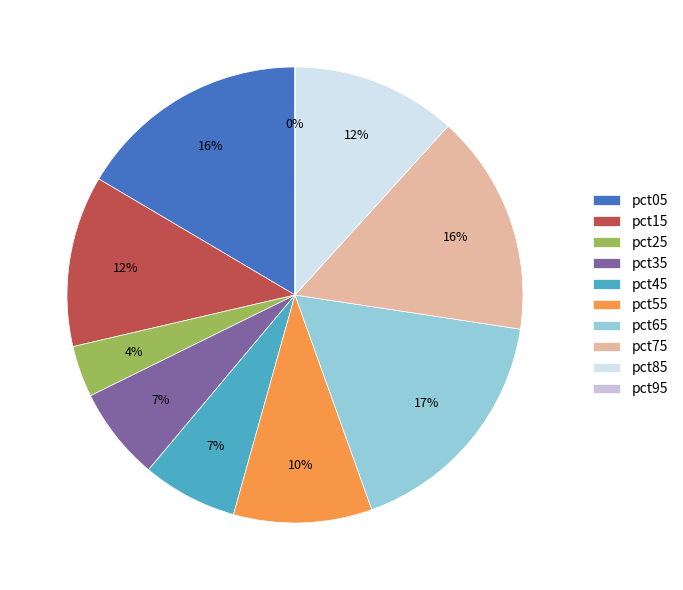

To the nearest percent, what is the difference between the largest and smallest slice percentages?

17%